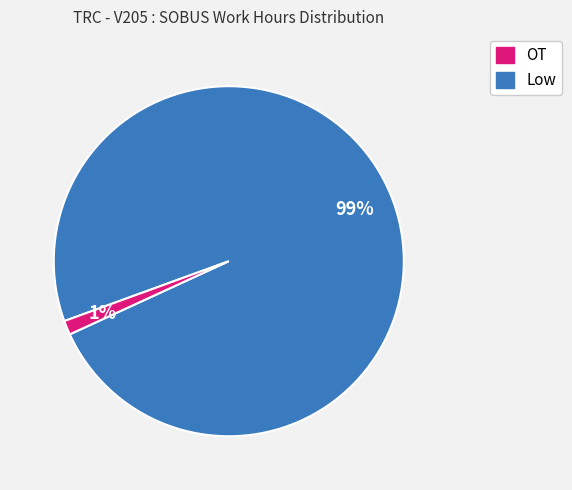

To the nearest percent, what is the average slice percentage?

50%